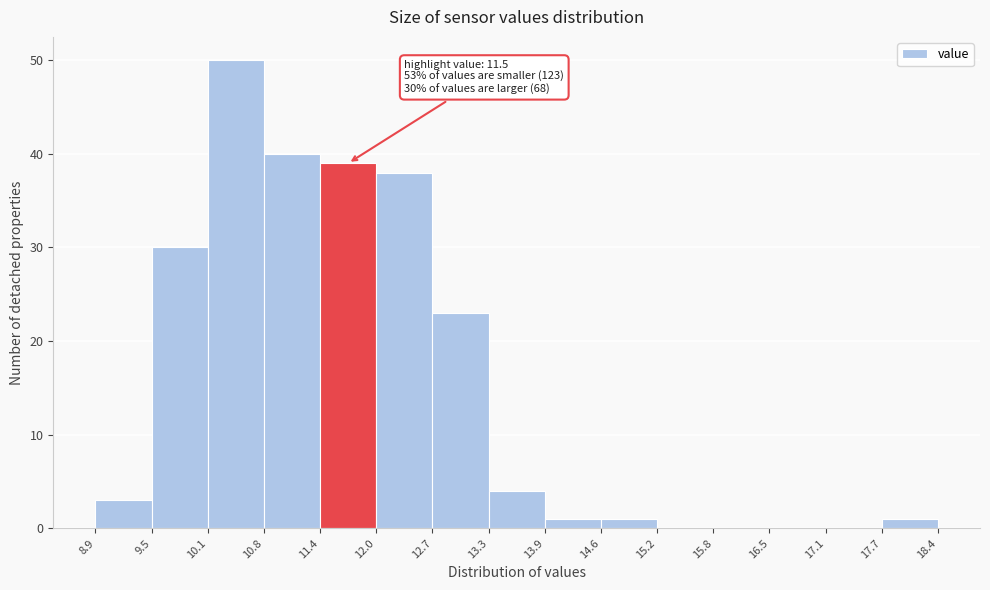

Which range on the x-axis has the tallest bar?

10.1 to 10.8